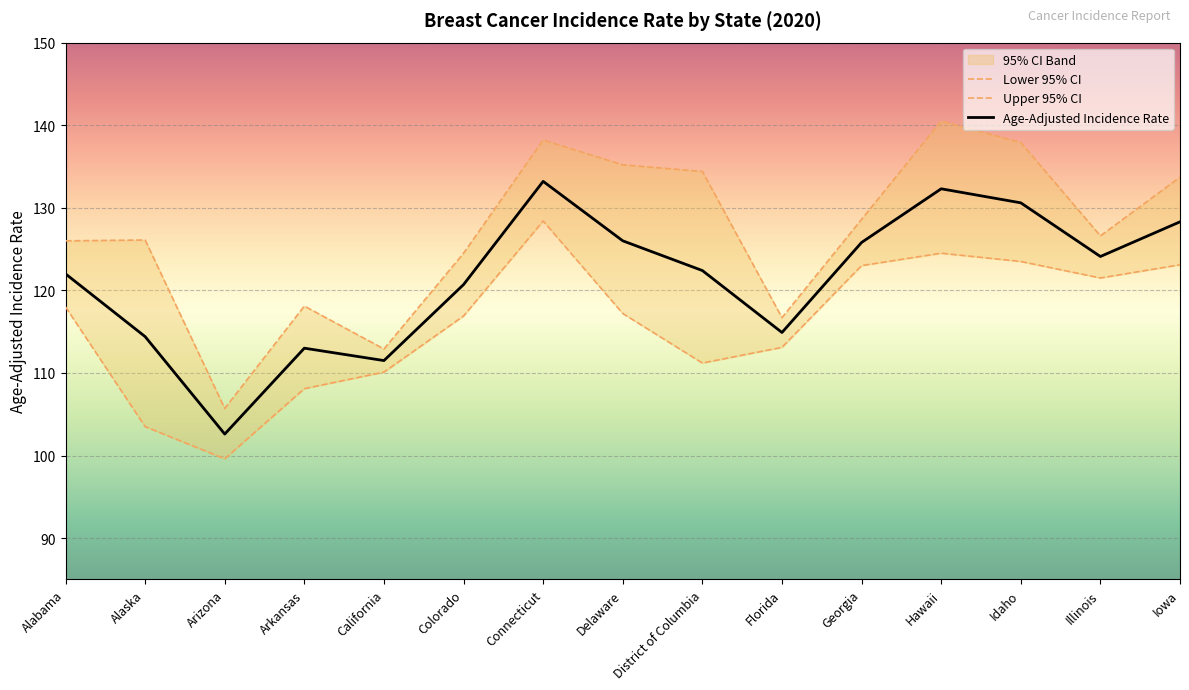

True or false: Age-Adjusted Incidence Rate and Lower 95% CI cross at least once.

False